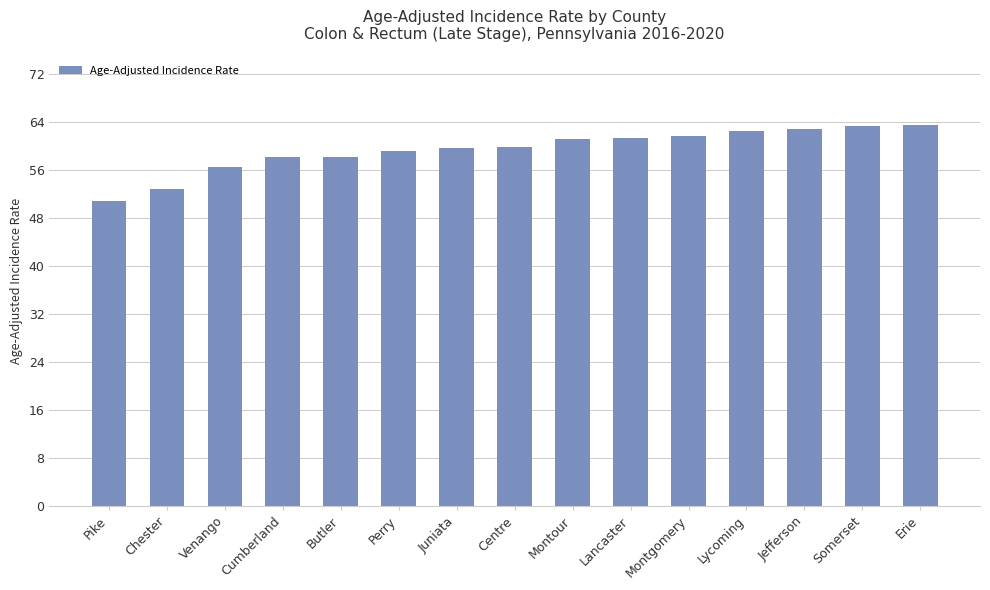

What is the greatest value displayed?

63.5